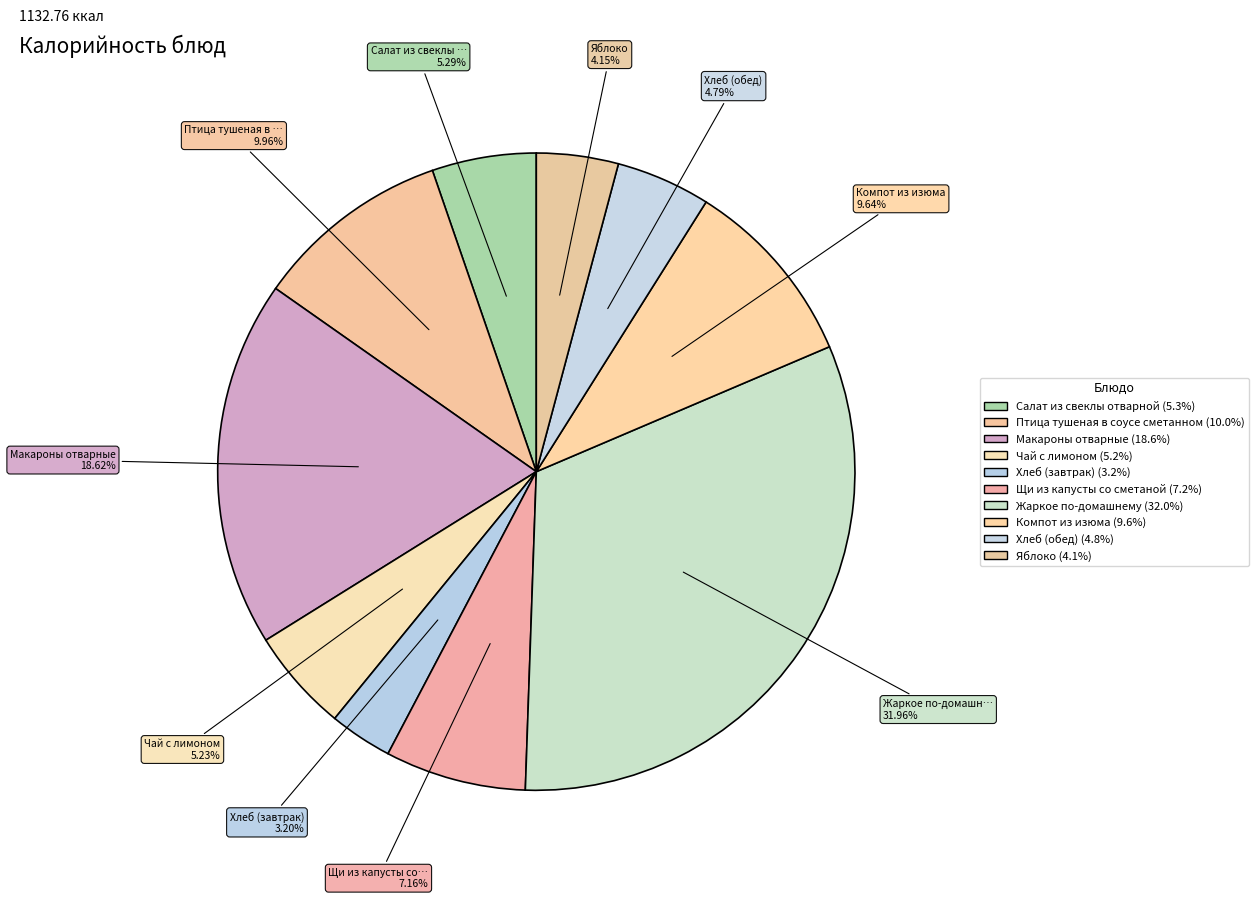

Count the number of slices in the pie.

10